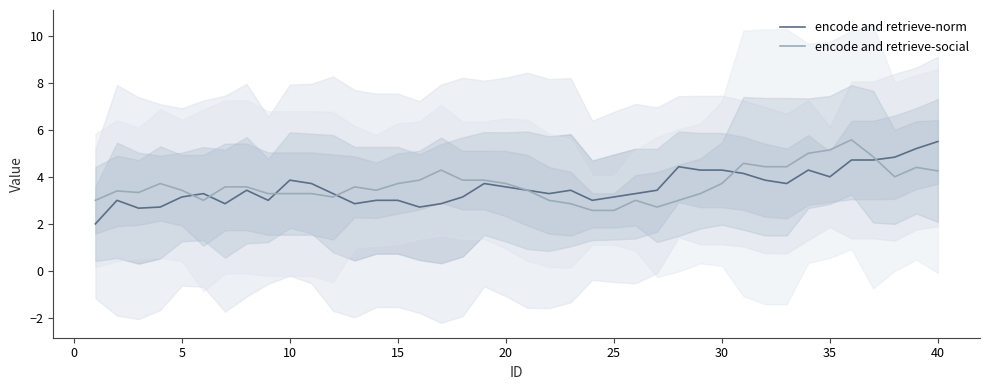

How many lines are shown in the chart?

2